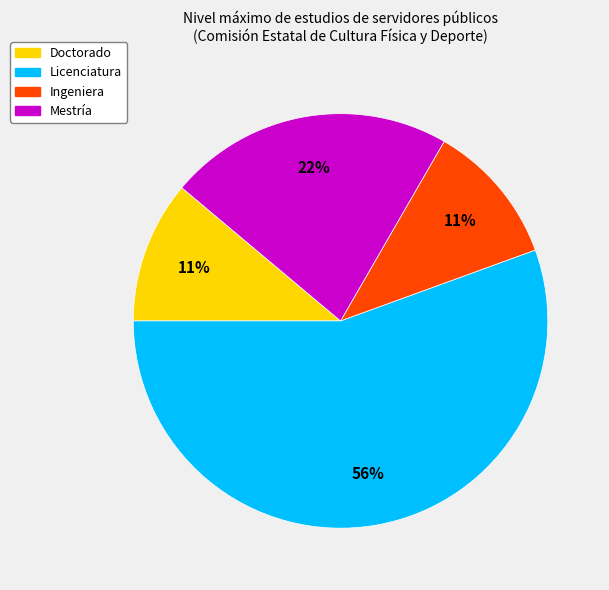

To the nearest percent, what is the average slice percentage?

25%